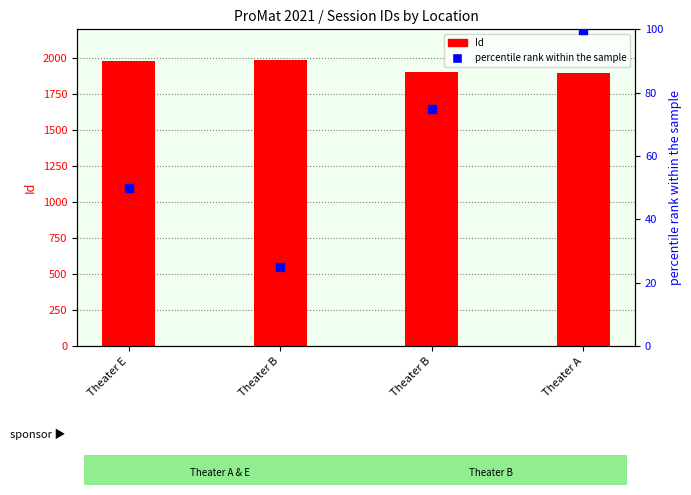

What is the total value across all series at Theater B?

2009.9